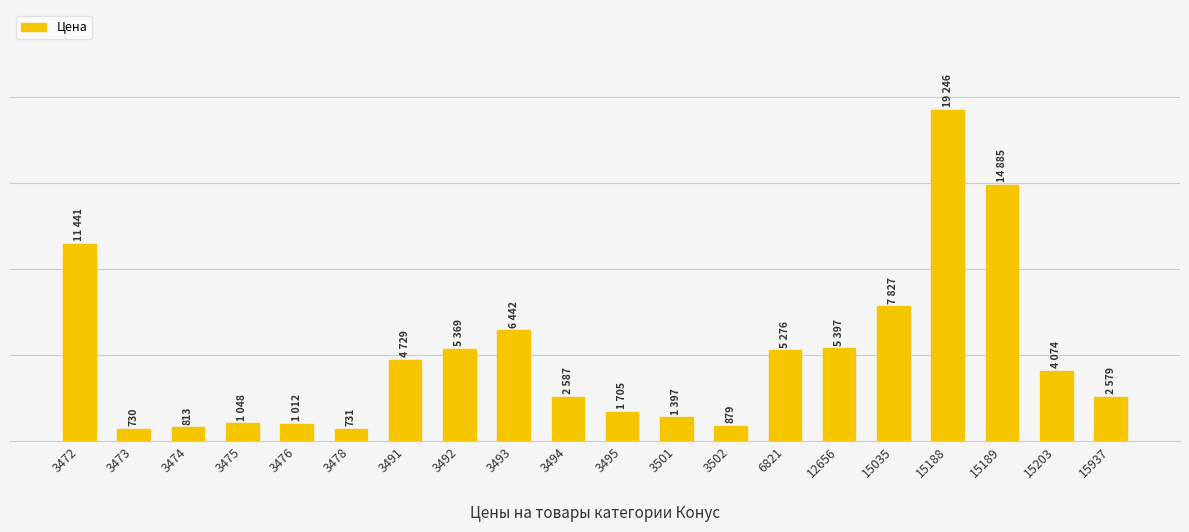

How many bars are there in total?

20